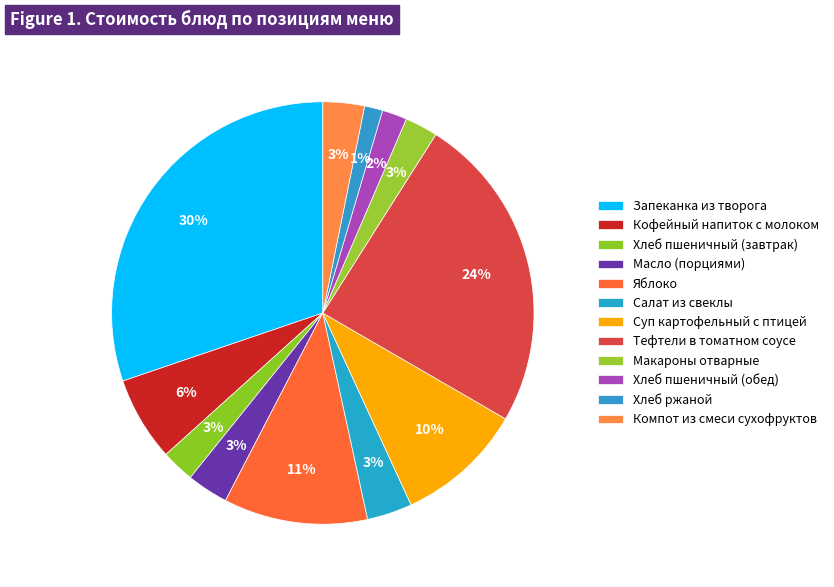

How many segments does this pie chart have?

12